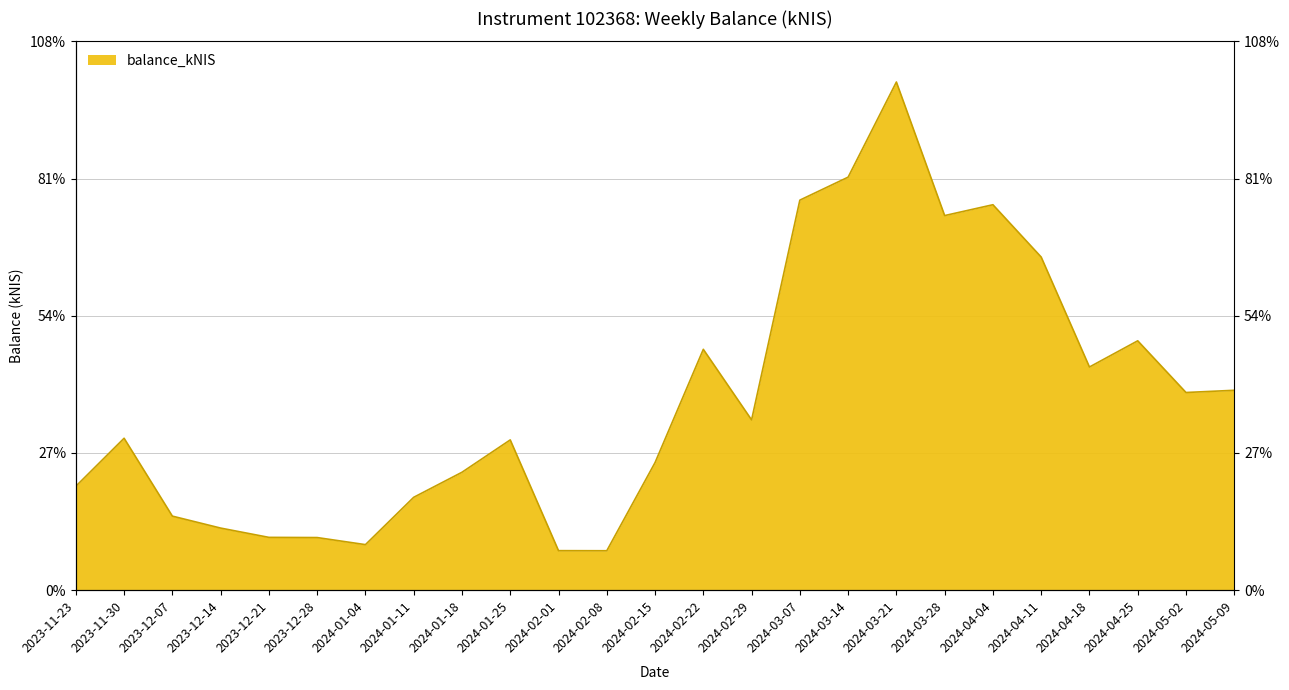

What is the ratio of the value at 2024-05-09 to the value at 2024-01-25?

1.3